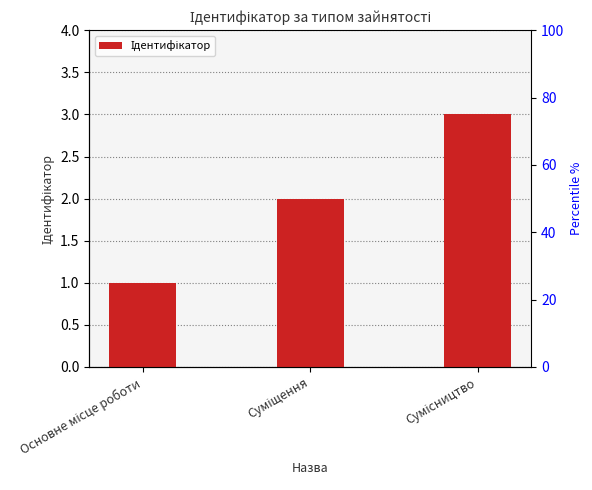

Reading left to right, list all the values displayed in this chart.

1	2	3